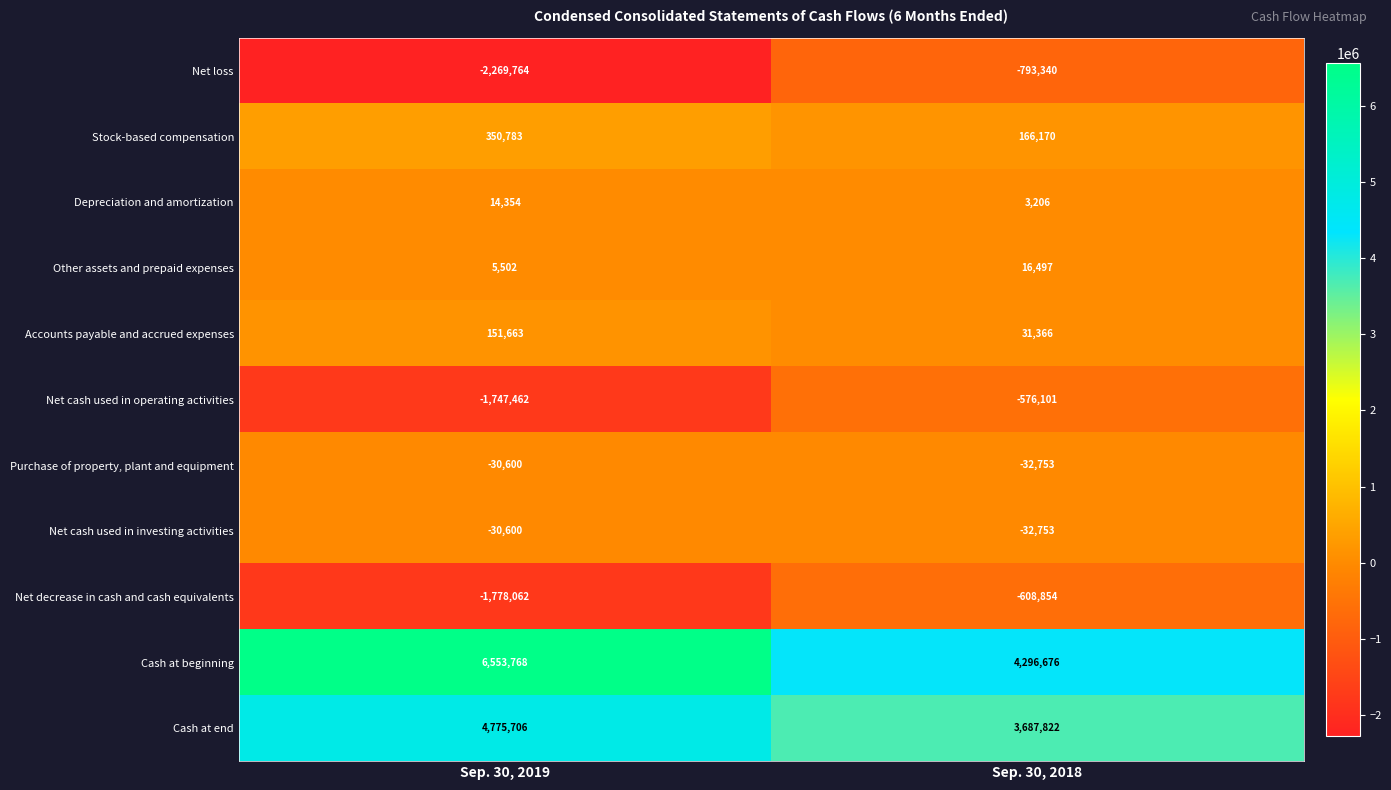

What is the total value across all series at Sep. 30, 2018?

6157936